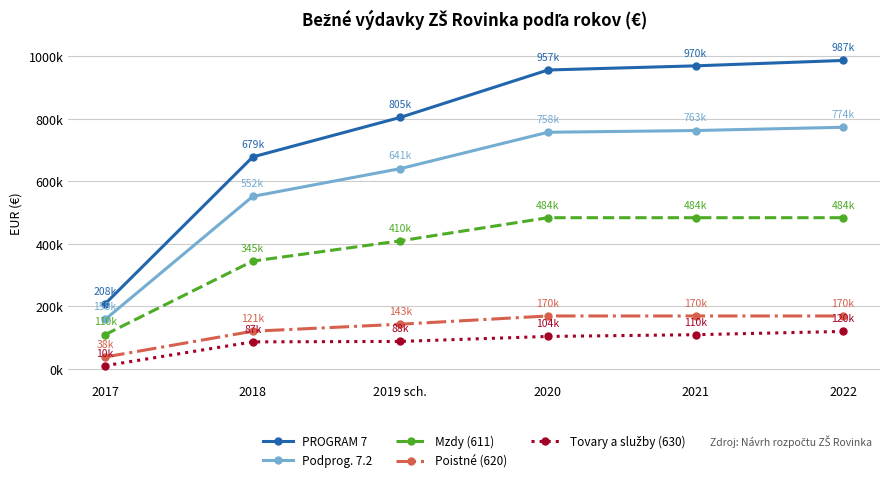

Does the chart have visible grid lines?

Yes